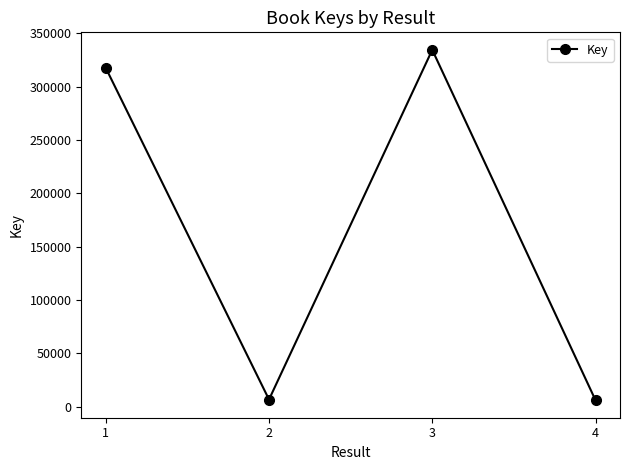

What is the value of the 3rd point from the left?

334604